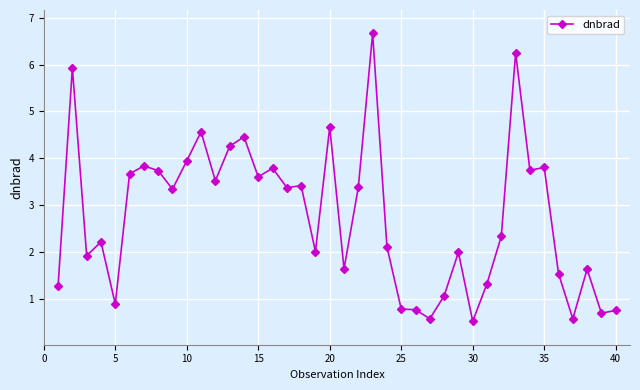

What is the value of the 38th point from the left?

1.6